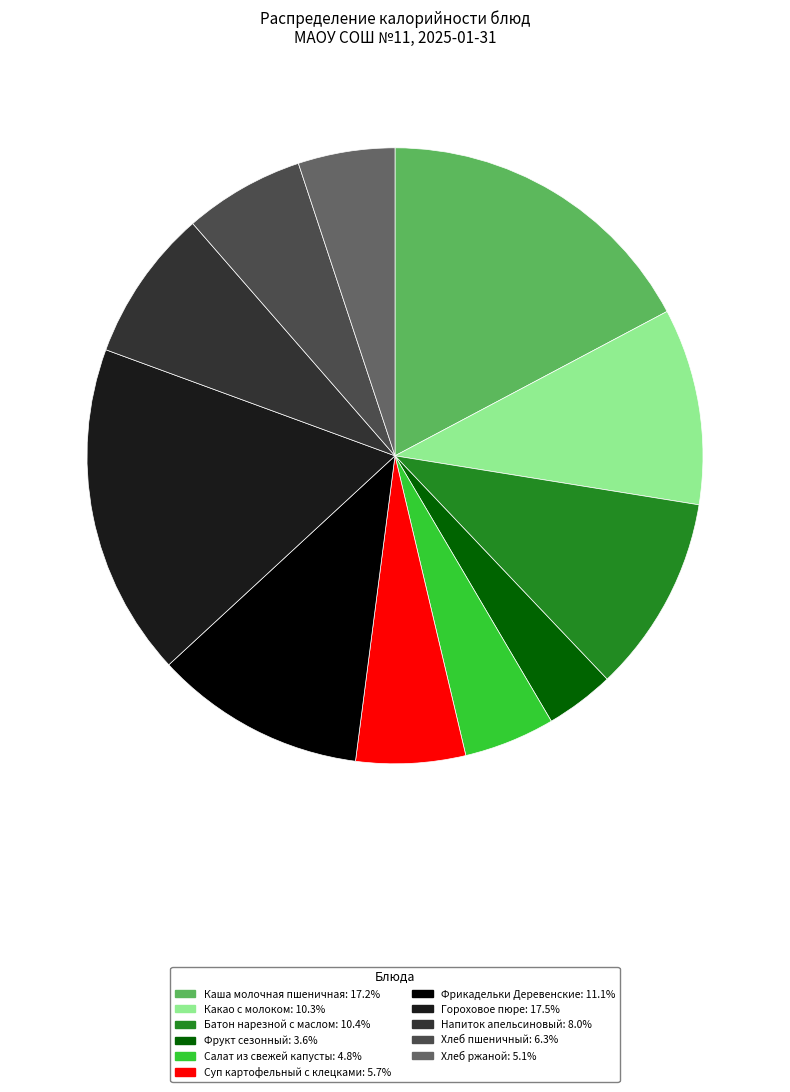

How many slices are in this pie chart?

11